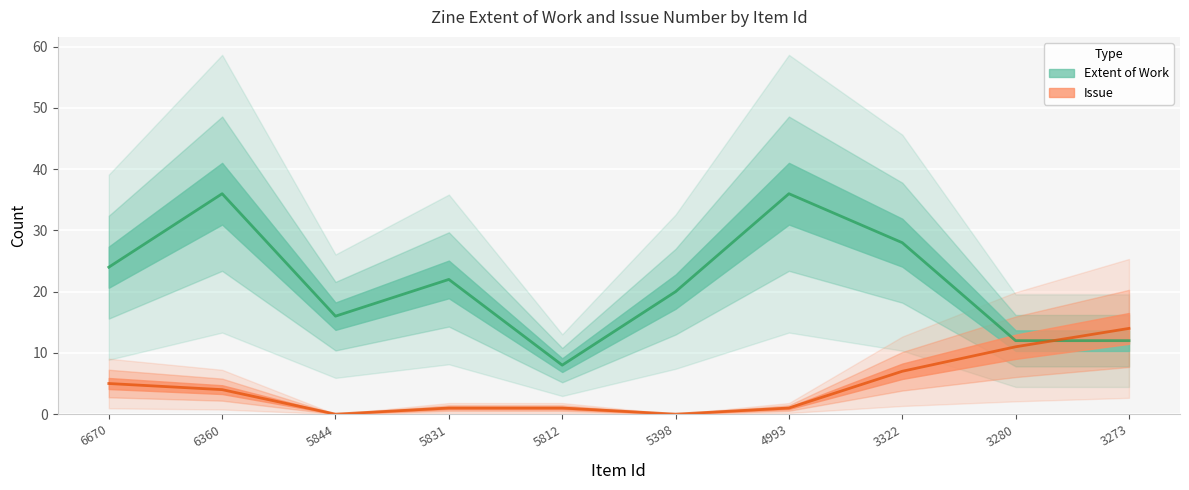

Where is the first local minimum for Issue?

5844